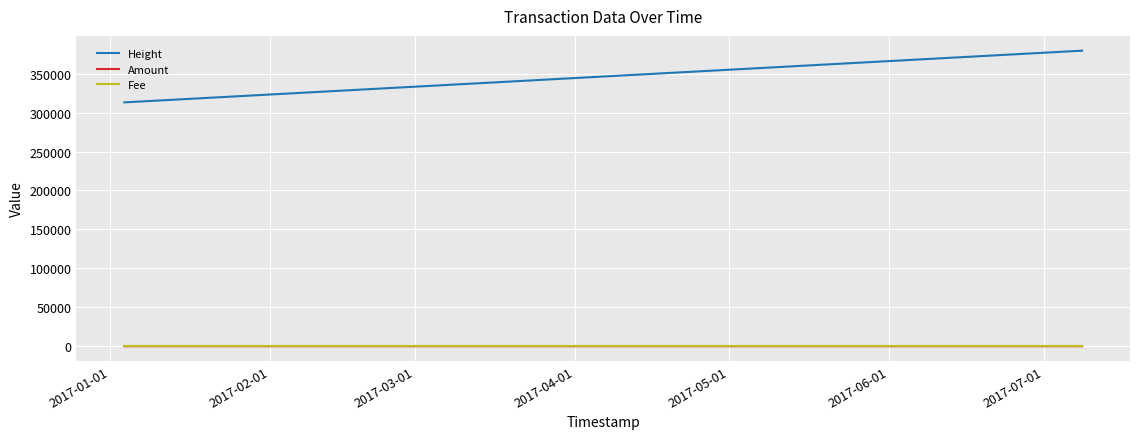

True or false: Amount has a value of -3 at 2017-04-01.

False